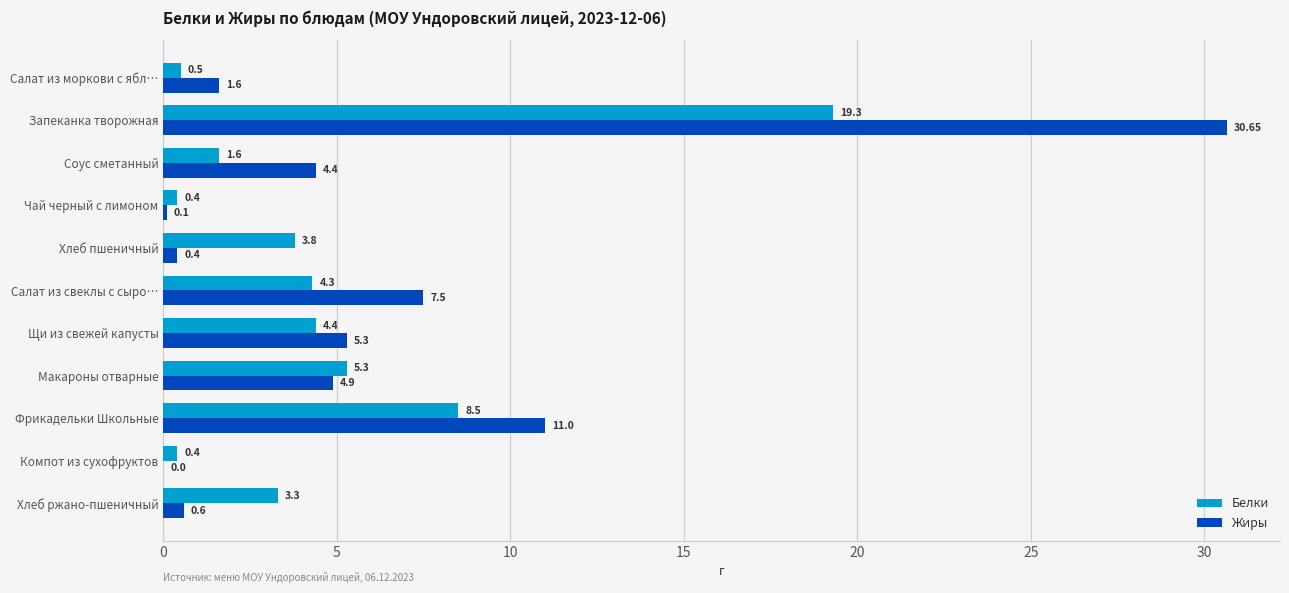

Which series changed the most between Хлеб пшеничный and Макароны отварные?

Жиры